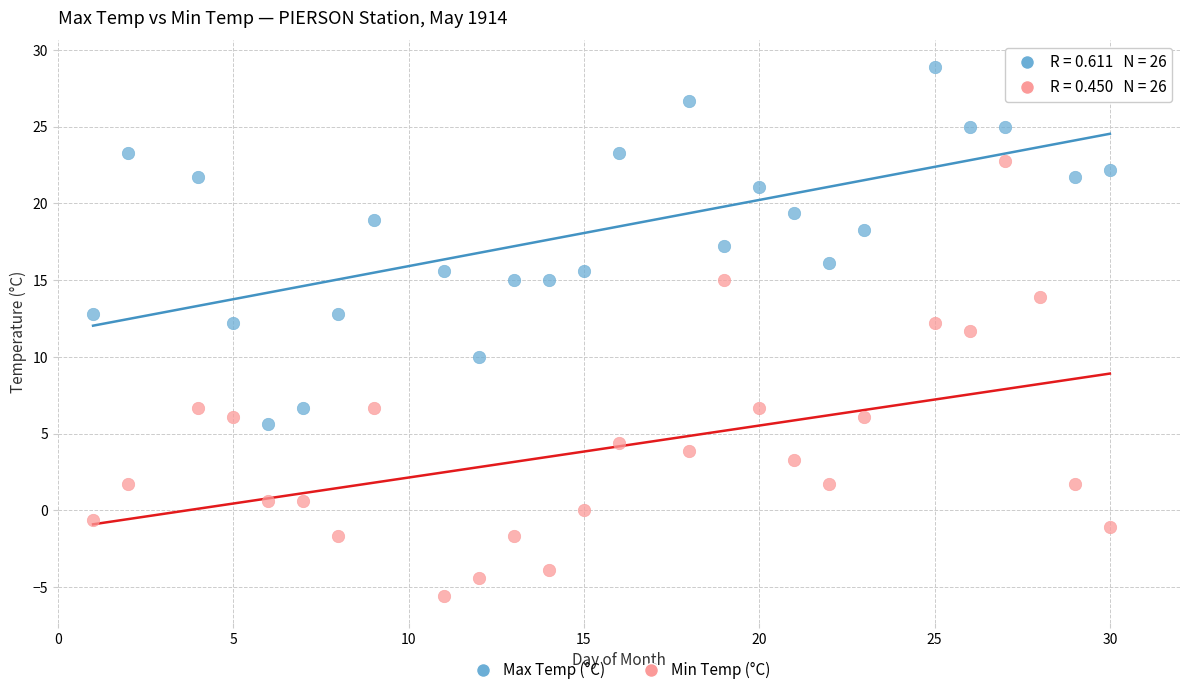

Which series contains the lowest Y value?

Min Temp (°C)